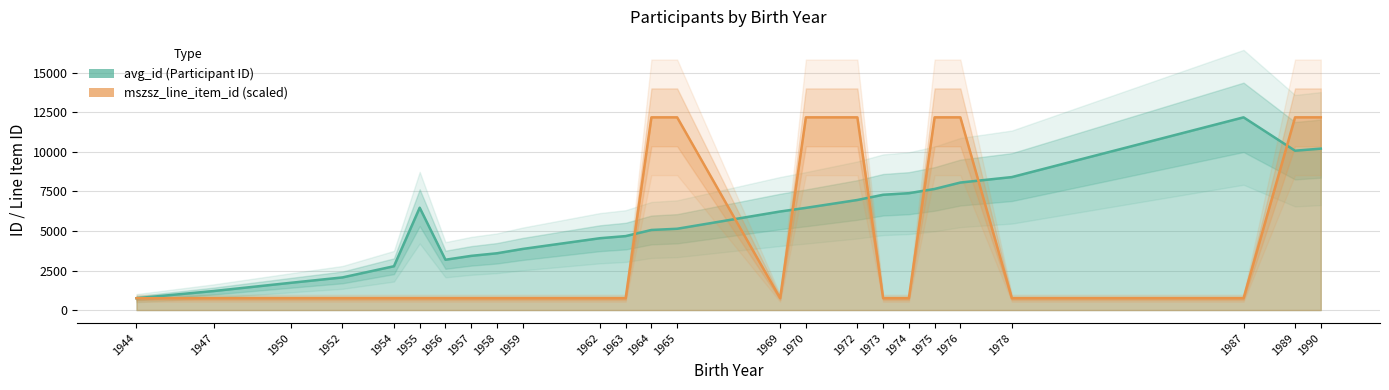

What is the value of the avg_mszsz point at the 24th from the left?

12191